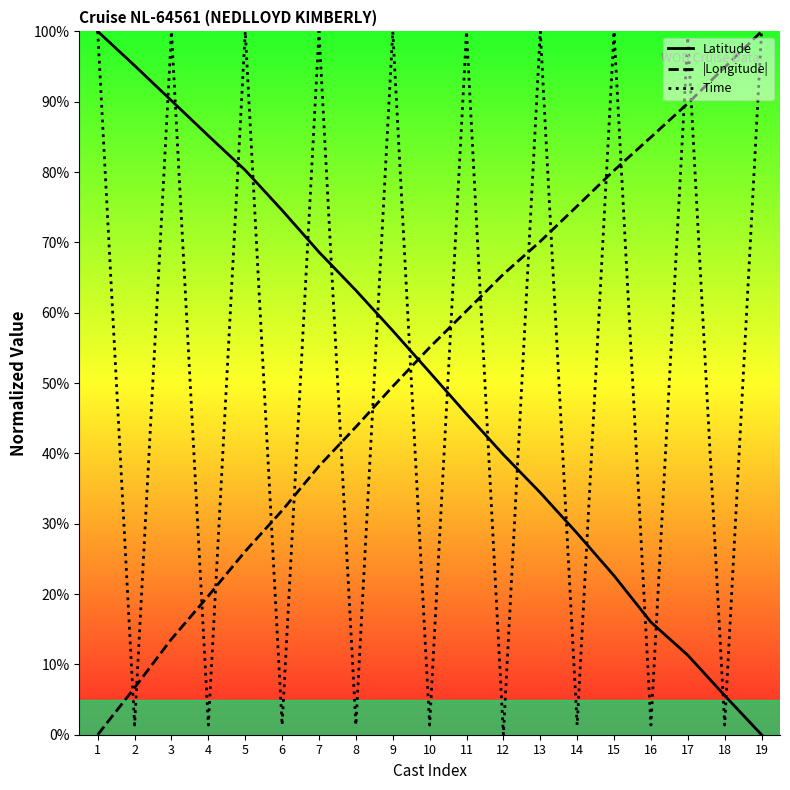

What is the difference between the maximum and minimum values in the Latitude series?

100.0